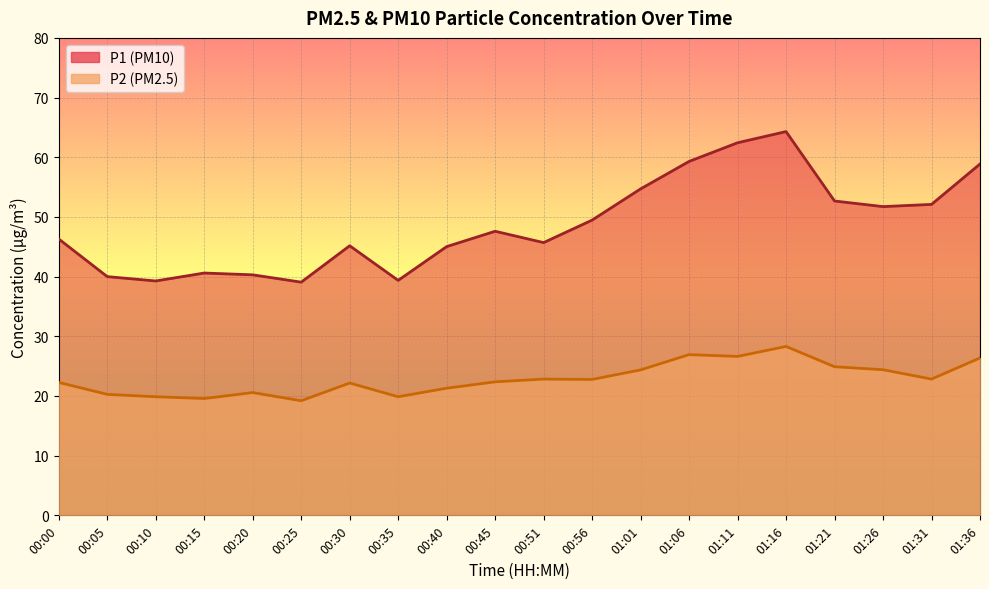

Where is the first local minimum for P1?

00:10